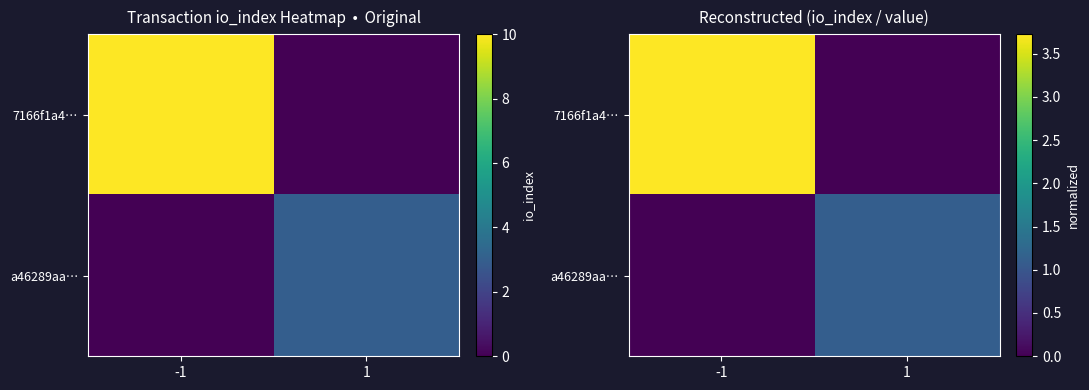

What is the difference between the 7166f1a4… values at -1 and 1?

3.7